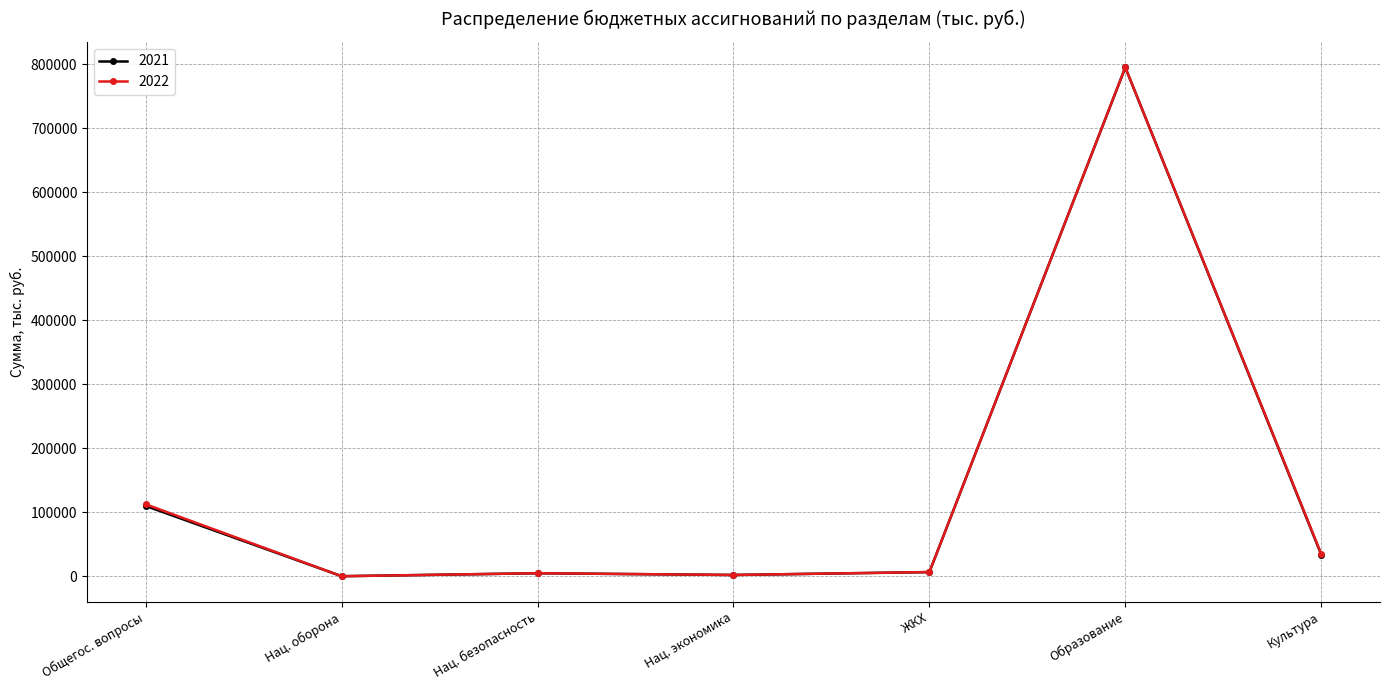

What is the label of the 2nd point from the left?

Нац. оборона